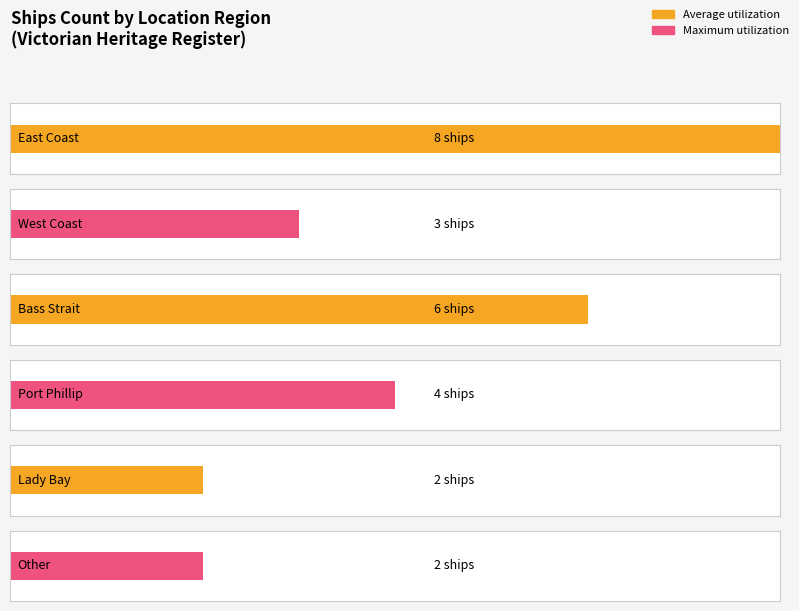

What is the change in value from West Coast to Other?

-1